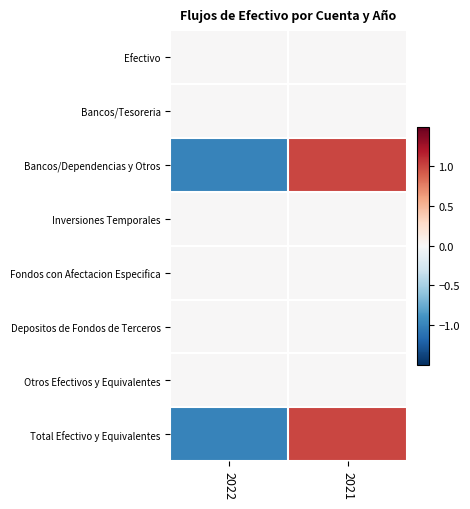

Which label corresponds to the smallest value in the chart?

2022